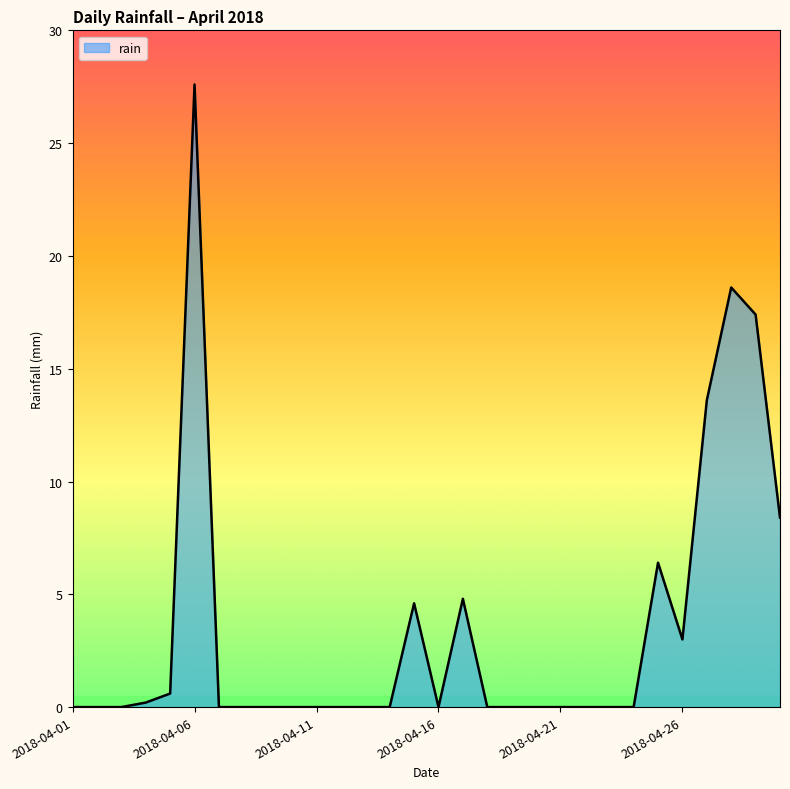

What is the greatest value displayed?

27.6